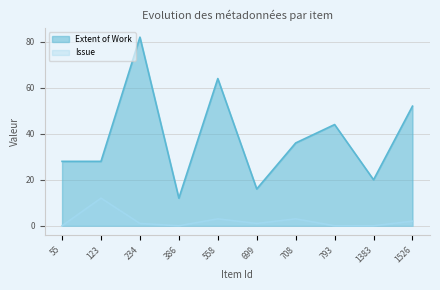

What is the difference between the highest and lowest values at 1526?

50